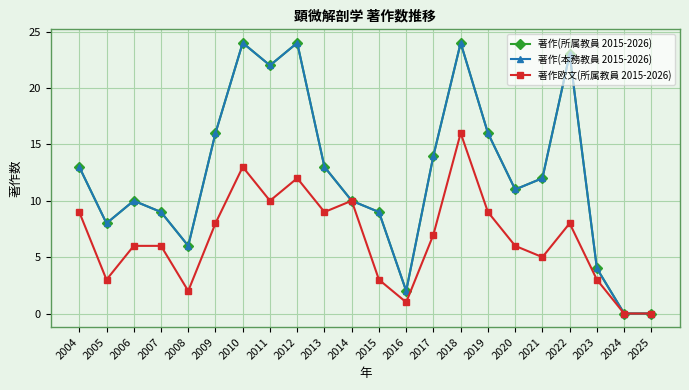

What is the difference between the 著作(所属教員 2015-2026) values at 2005 and 2020?

3